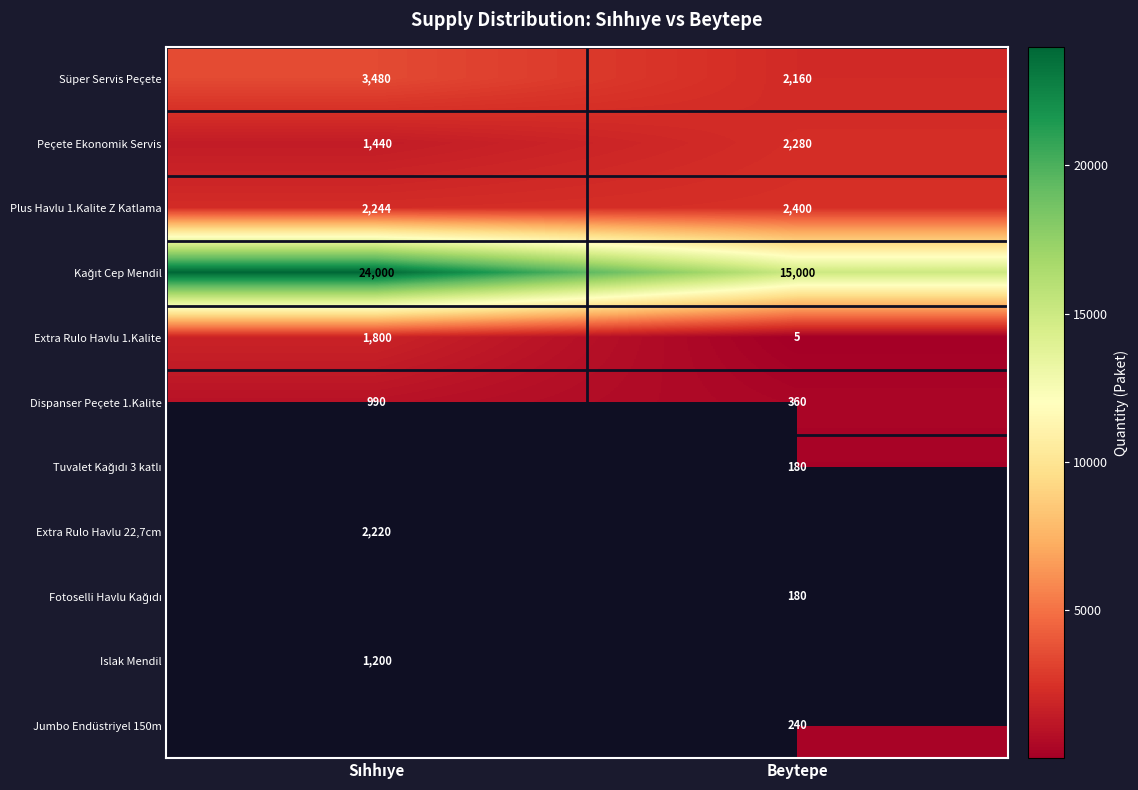

What is the sum of all Süper Servis Peçete values?

5640.0